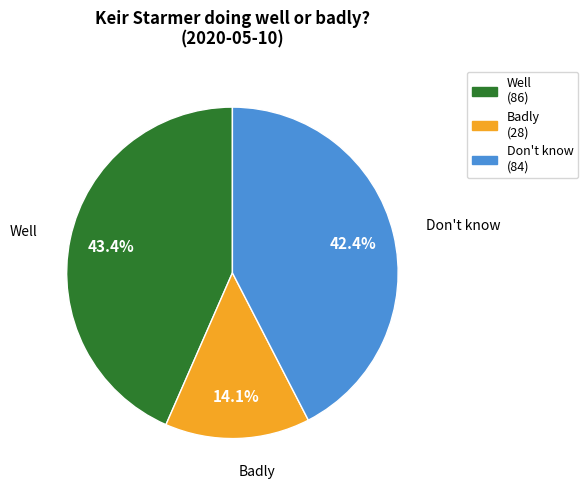

Is there a majority slice in this chart?

No